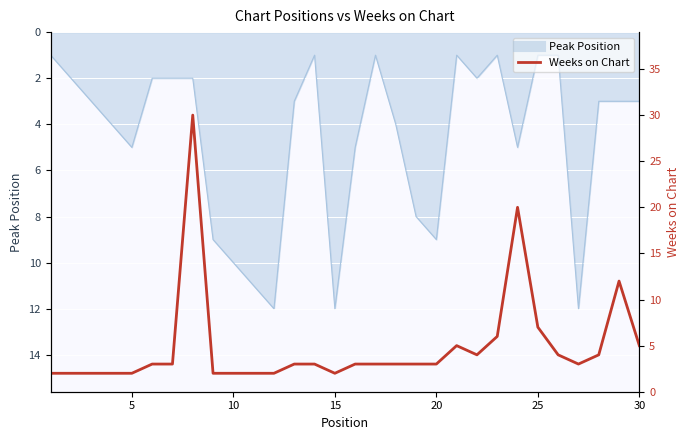

How many points are higher than both their immediate neighbors (excluding endpoints)?

4